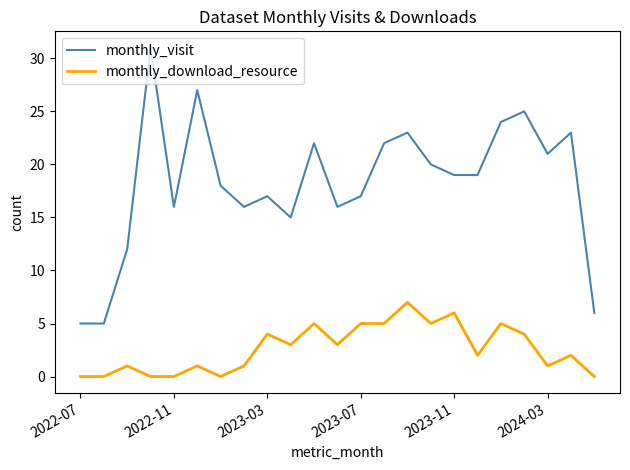

List the series in order of their peak value, lowest first.

monthly_download_resource, monthly_visit